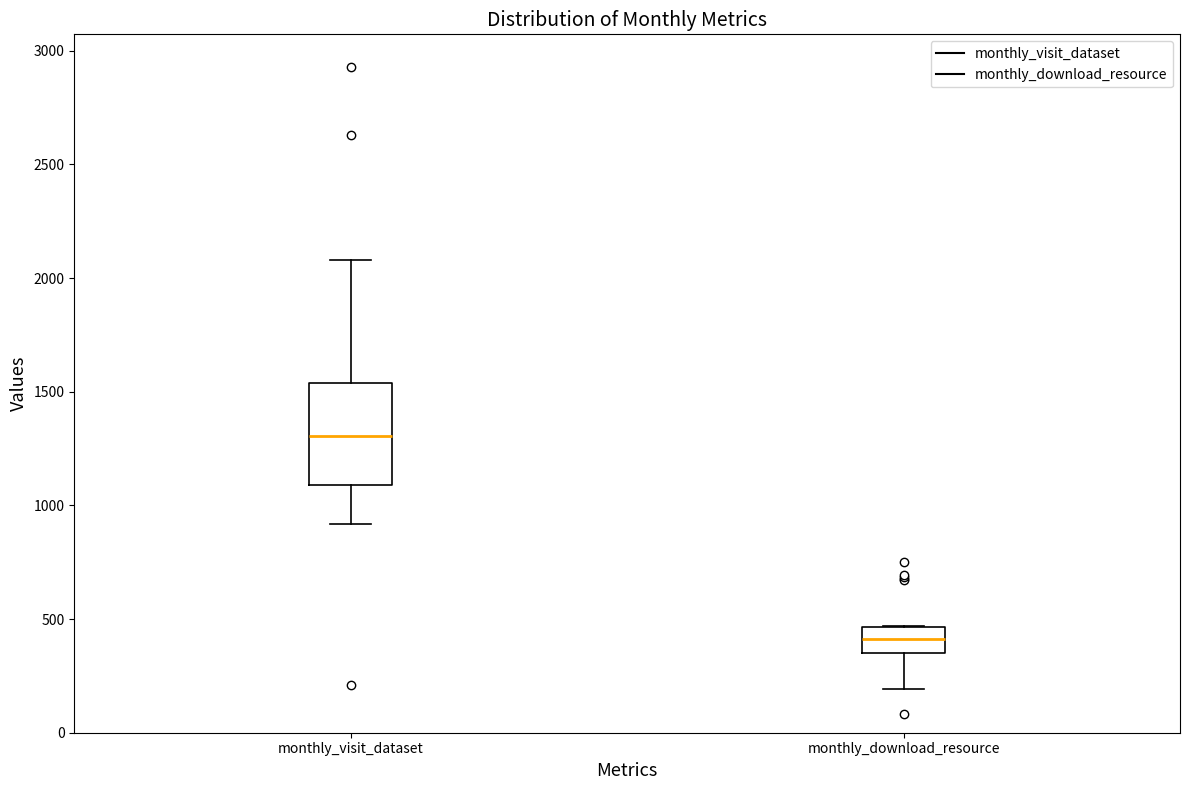

Reading left to right, transcribe this box plot: for each box, give where its median line is, the range the box spans, and where its two whiskers end, as read against the y-axis. The values are not printed on the chart, so give them approximately, as read against the axis.

monthly_visit_dataset: median 1300, box 1100 to 1550, whiskers 900 to 2100
monthly_download_resource: median 400, box 350 to 450, whiskers 200 to 450